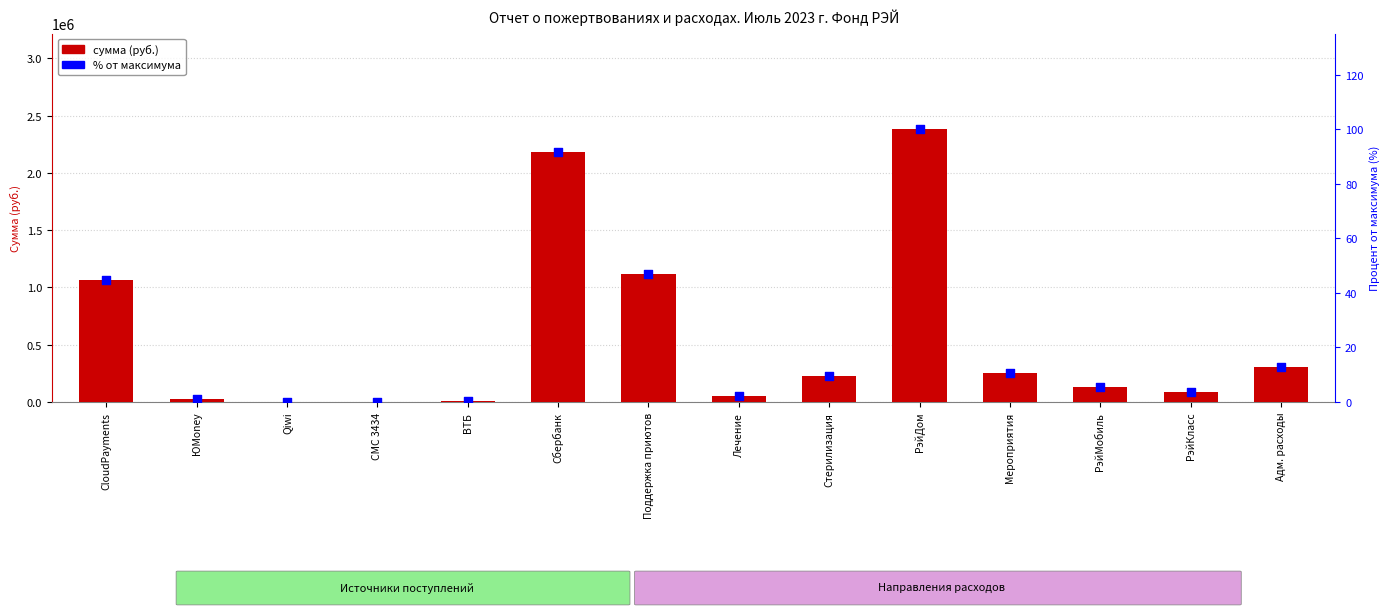

Which series has the largest total across all categories?

сумма (руб.)